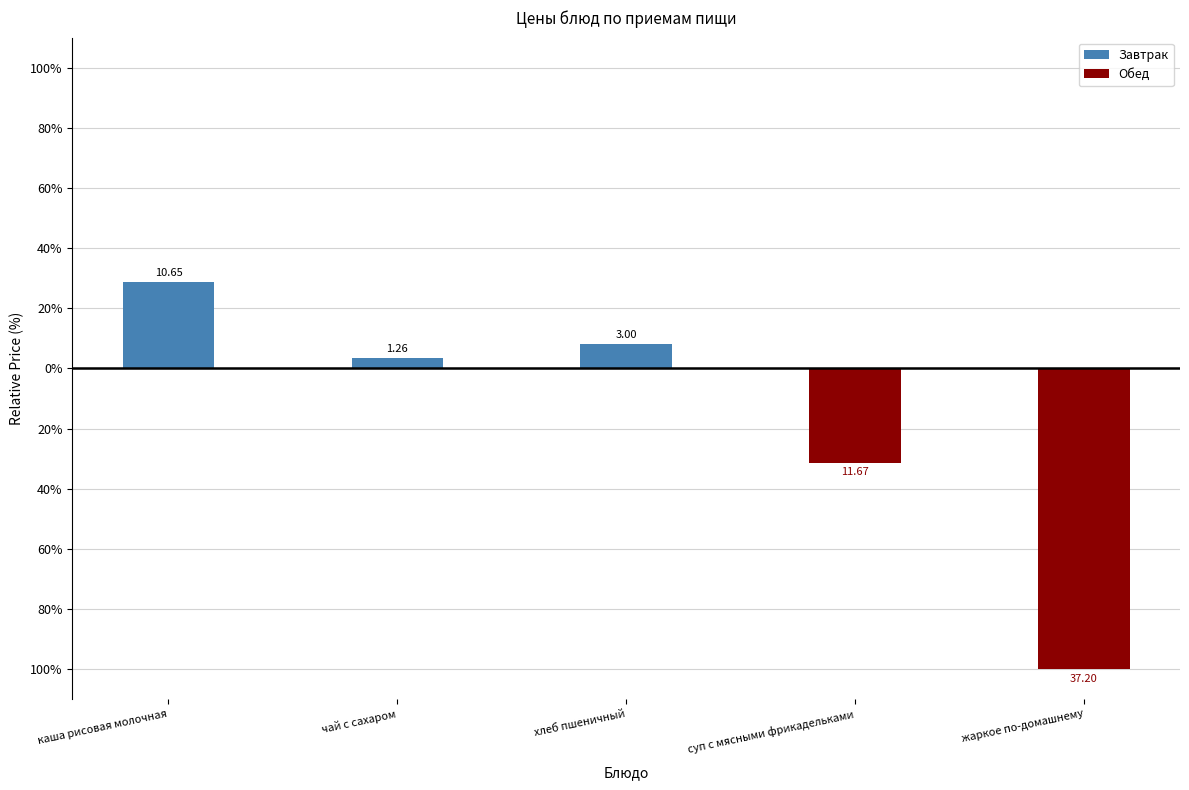

The Обед series shows 0.0 at хлеб пшеничный. True or false?

True